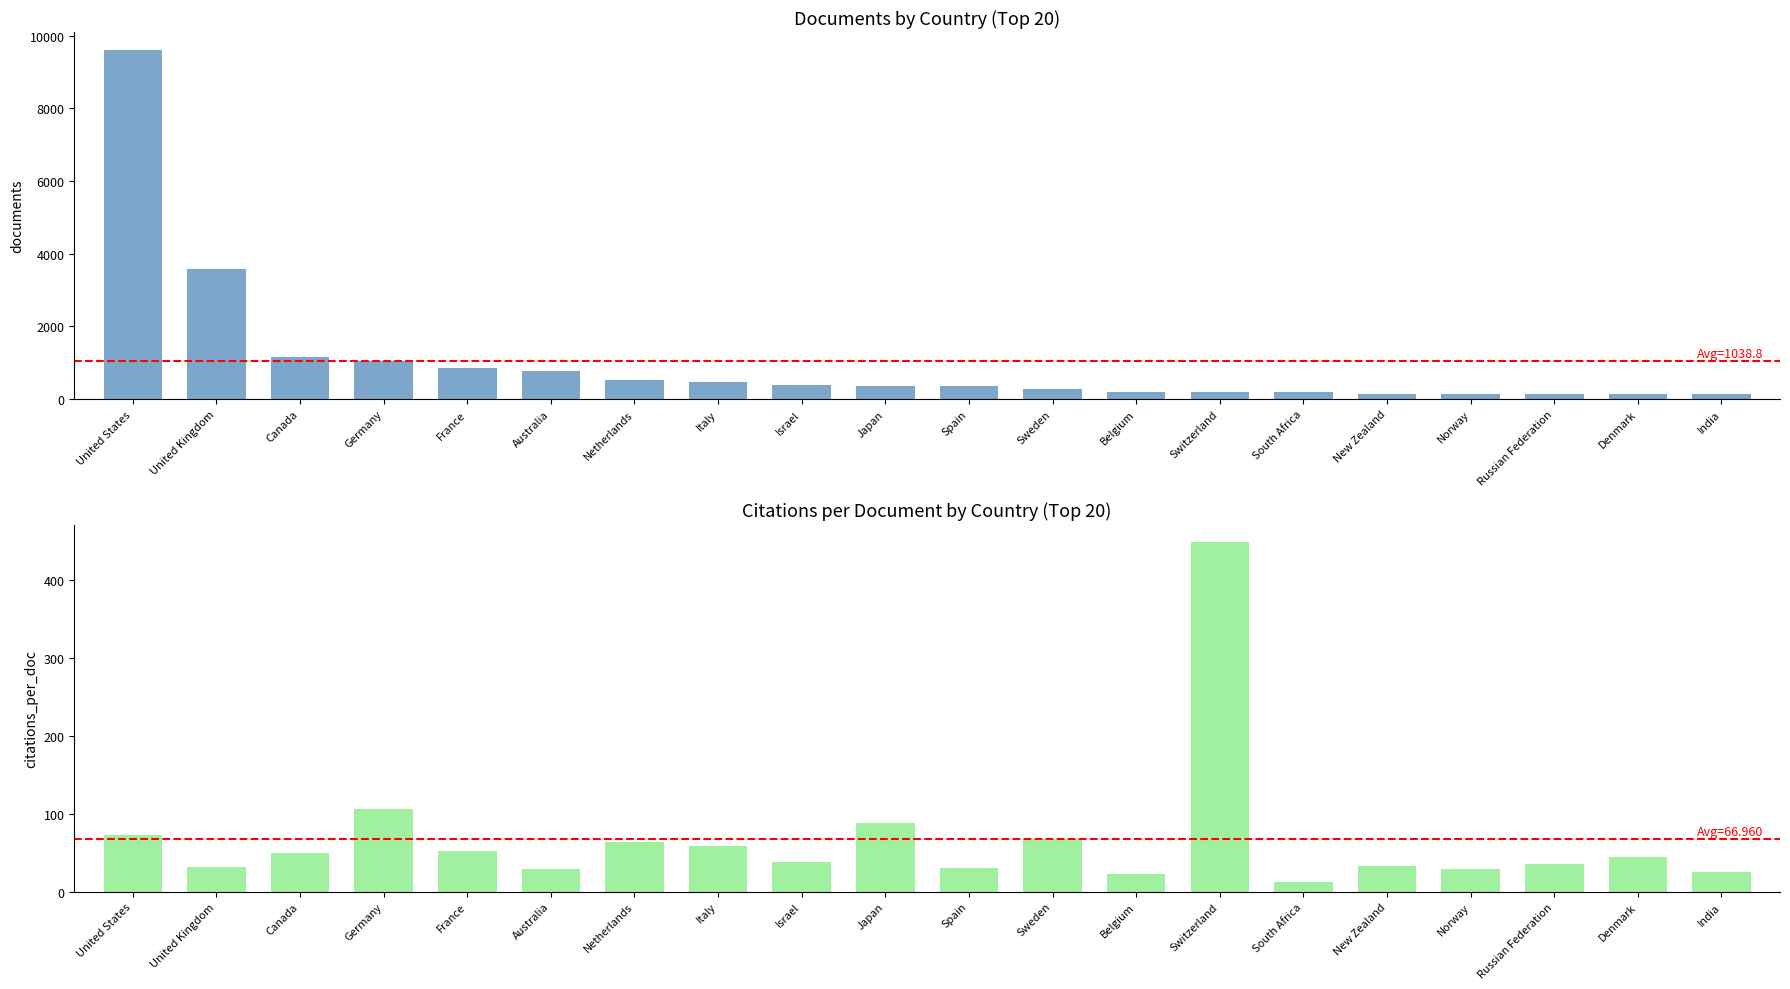

The Citations per document series shows 27.1 at Japan. True or false?

False